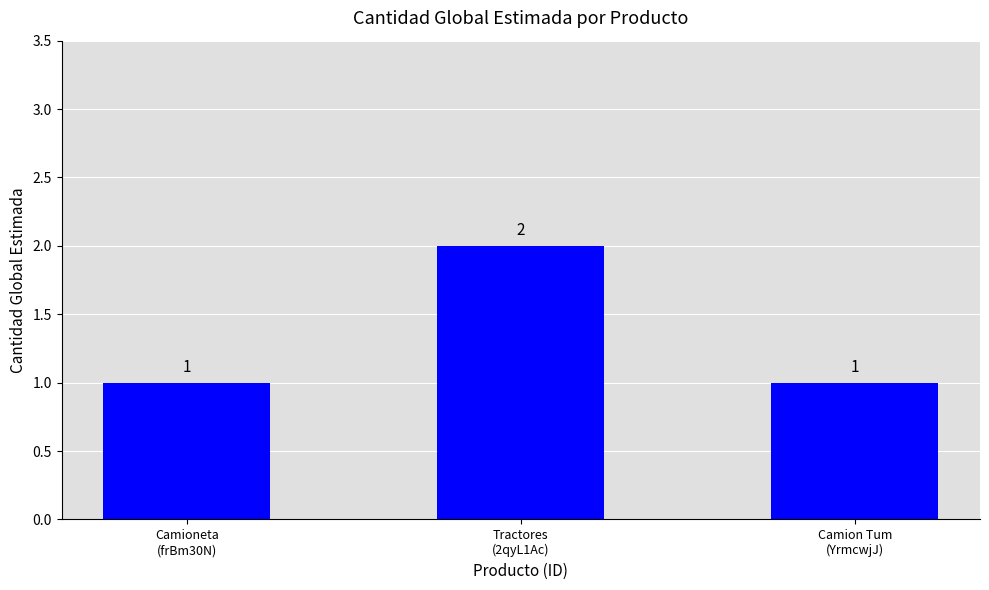

How many values exceed 1?

1